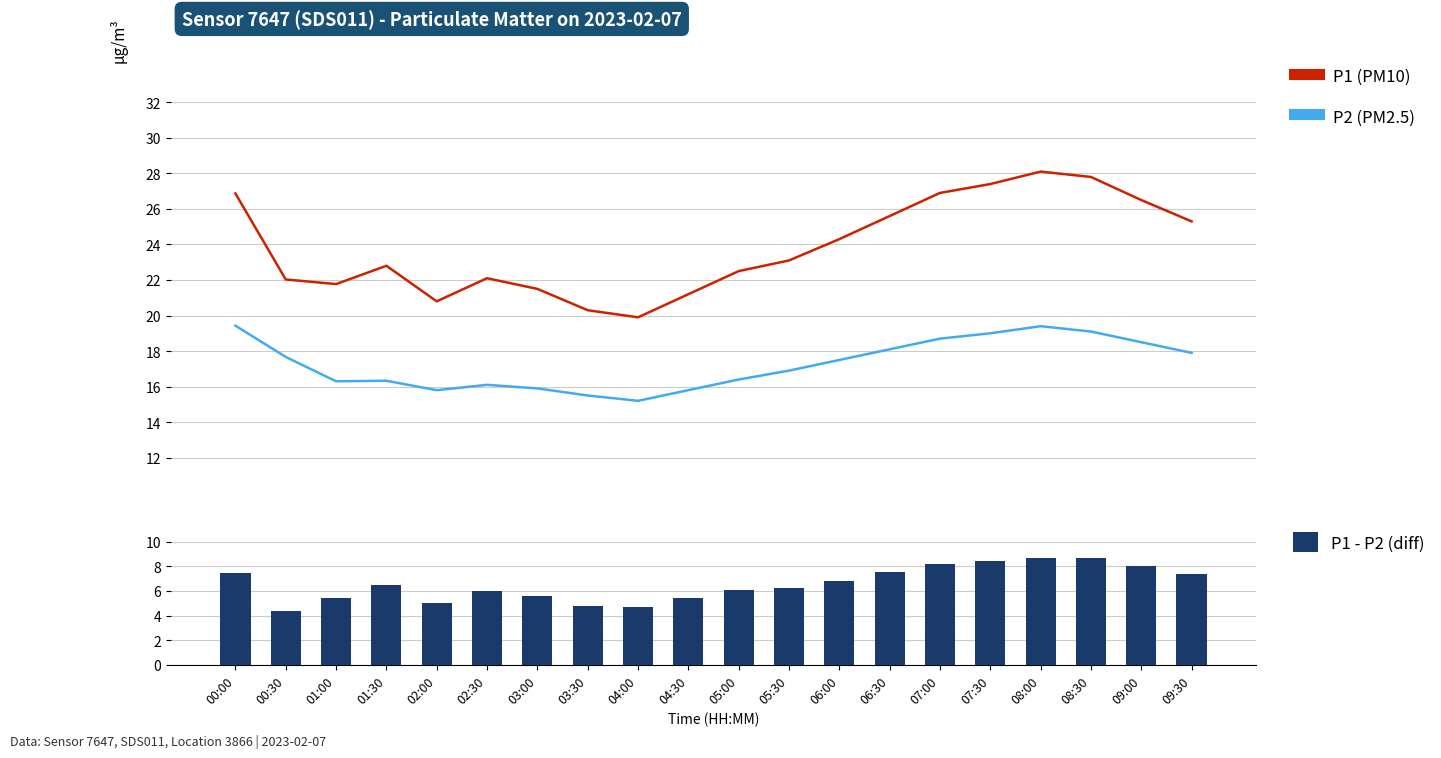

True or false: P2 (PM2.5) has a value of 11.6 at 05:30.

False